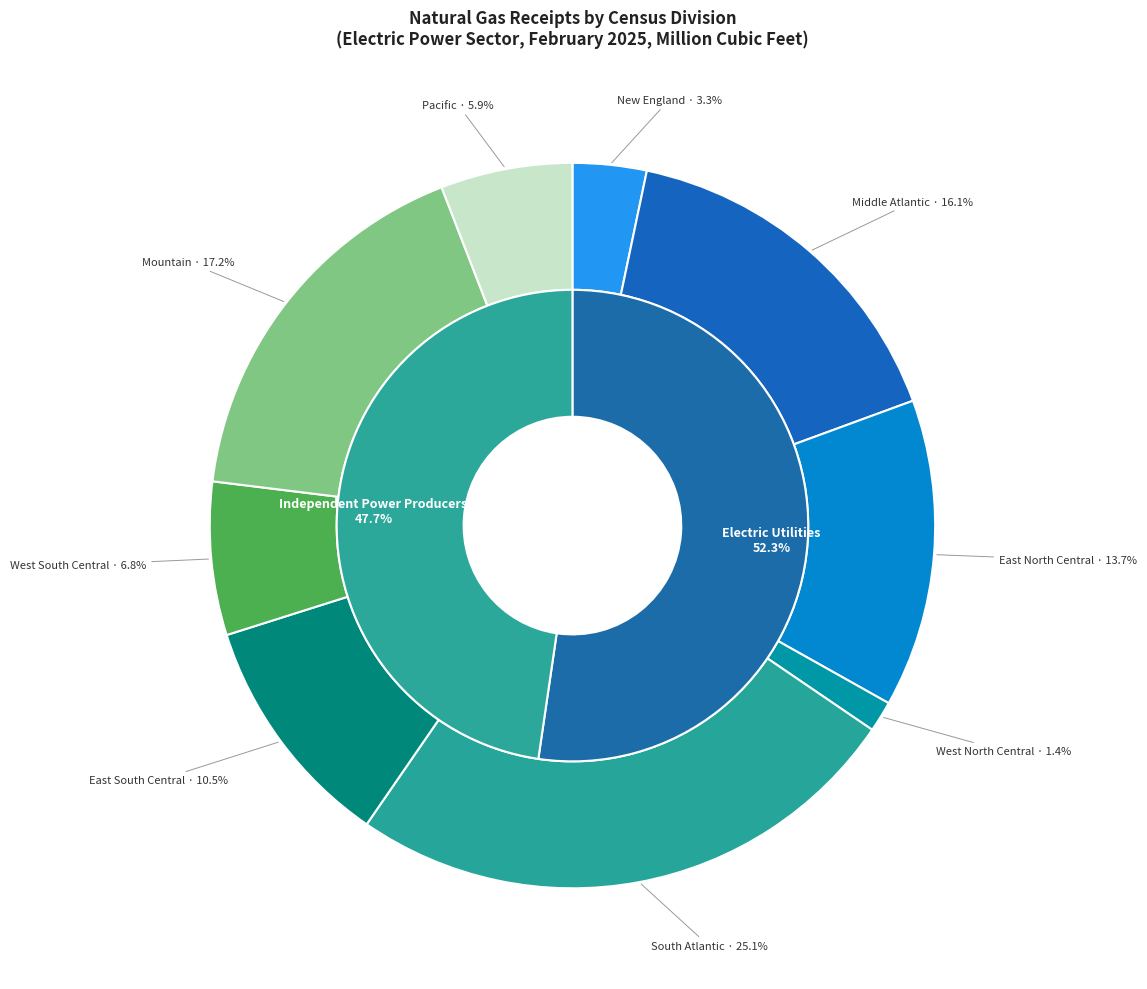

What is the ratio of the value at New England to the value at Mountain?

0.2